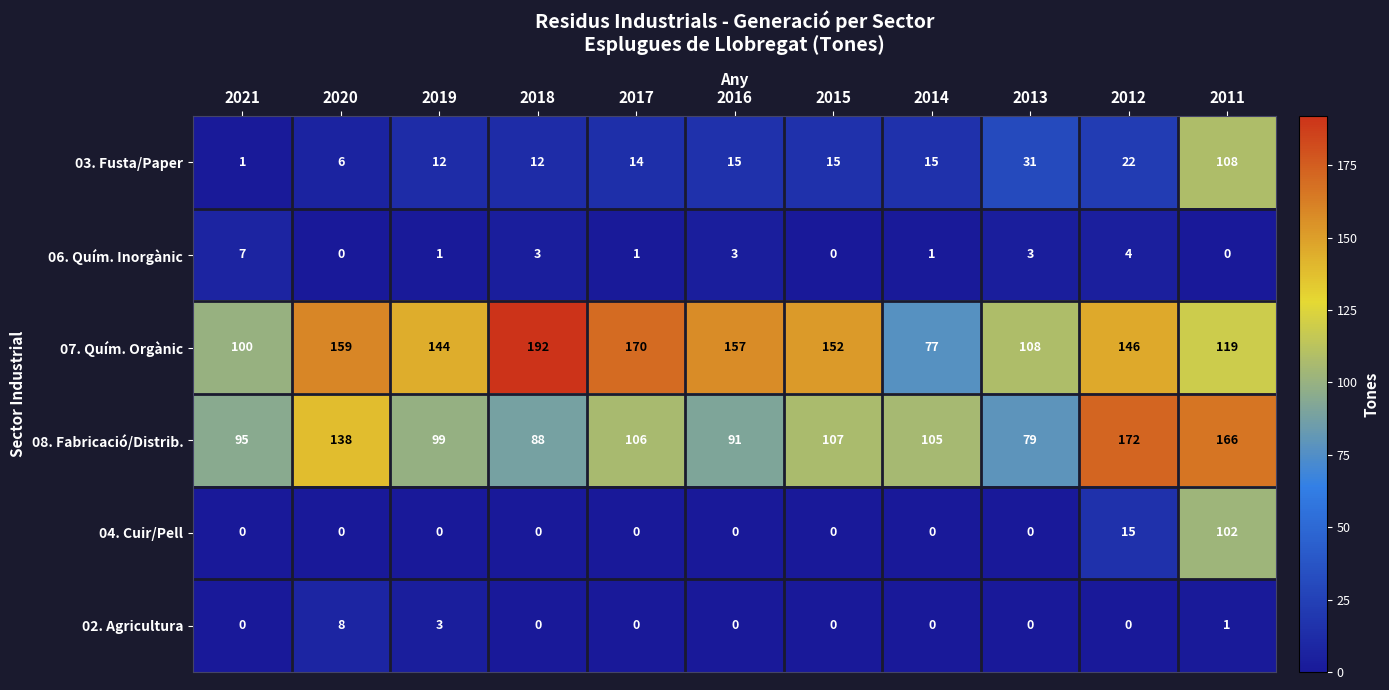

Which series has the widest spread of values?

07. Quím. Orgànic